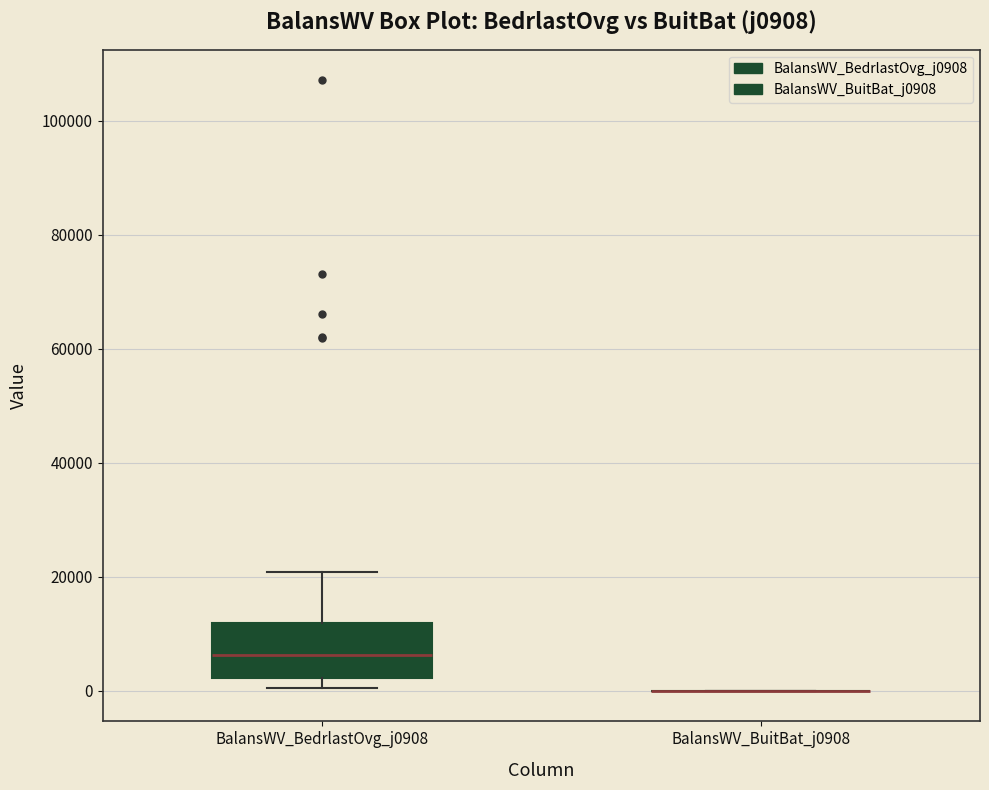

Reading left to right, read every box against the y-axis: the position of its median line, the range the box covers, and the ends of its whiskers. The values are not printed on the chart, so give them approximately, as read against the axis.

BalansWV_BedrlastOvg_j0908: median 6000, box 2000 to 12000, whiskers 0 to 20000
BalansWV_BuitBat_j0908: box collapsed to a line at 0, whiskers 0 to 0